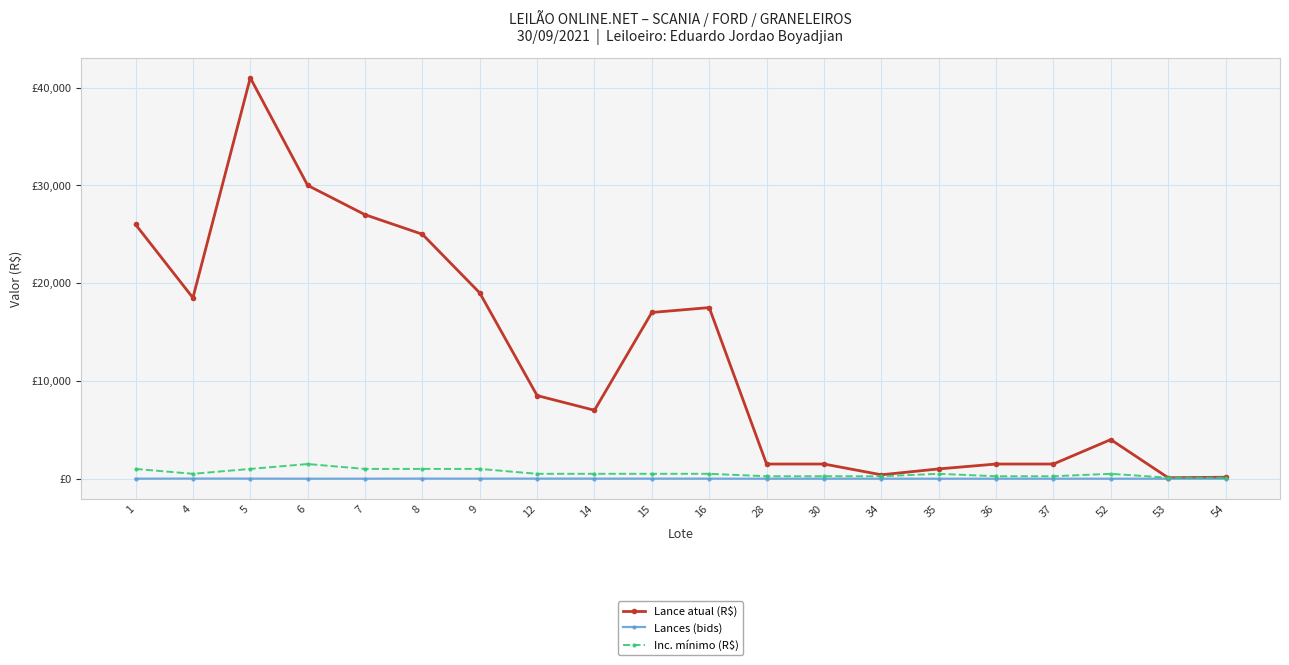

Which series has the largest total across all categories?

Lance atual (R$)